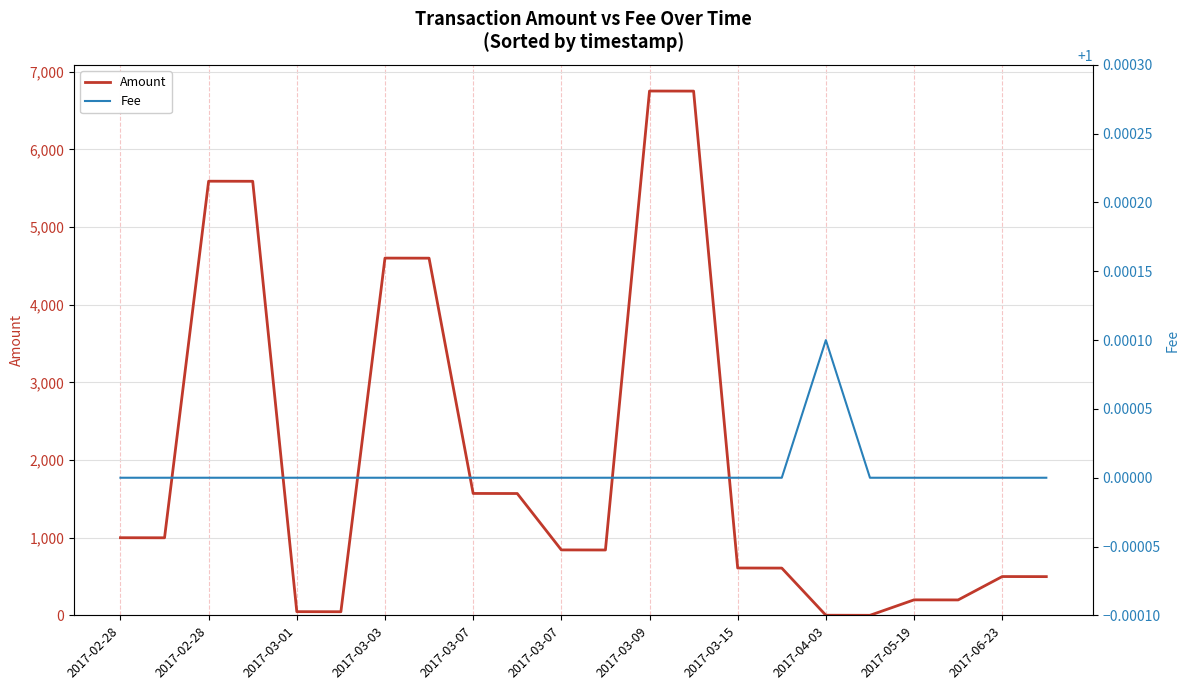

List the series in order of their peak value, lowest first.

Fee, Amount